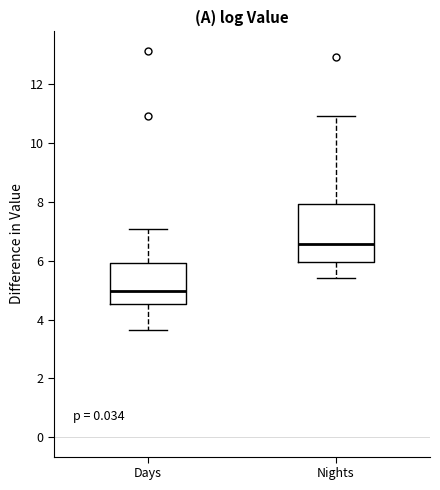

Reading left to right, transcribe this box plot: for each box, give where its median line is, the range the box spans, and where its two whiskers end, as read against the y-axis. The values are not printed on the chart, so give them approximately, as read against the axis.

Days: median 5.0, box 4.6 to 6.0, whiskers 3.6 to 7.0
Nights: median 6.6, box 6.0 to 8.0, whiskers 5.4 to 11.0